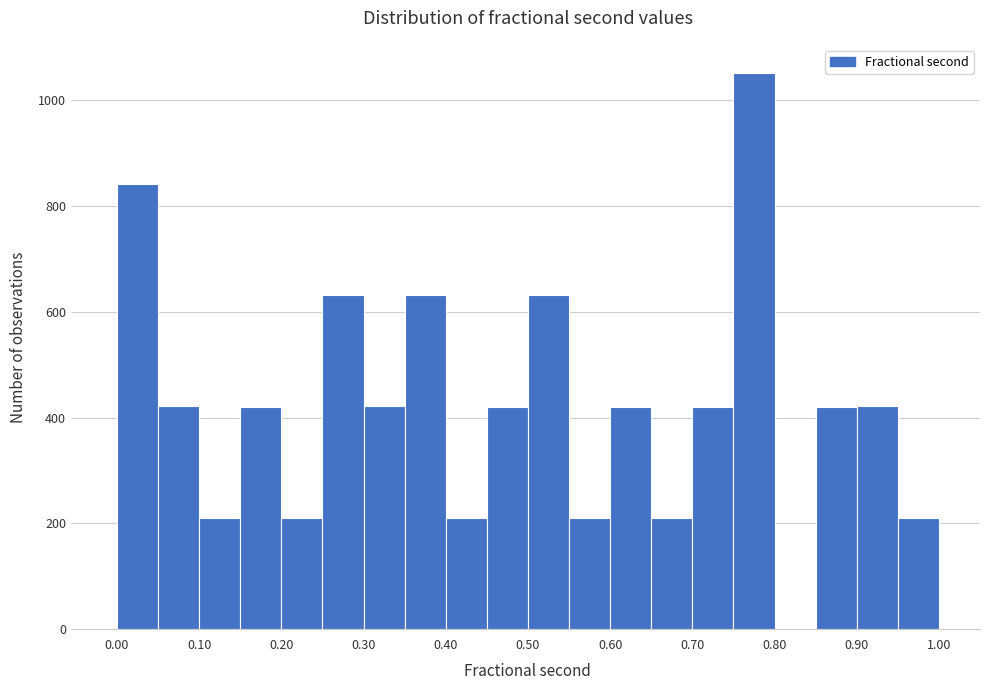

Over which range of the x-axis is the bar tallest?

0.75 to 0.80